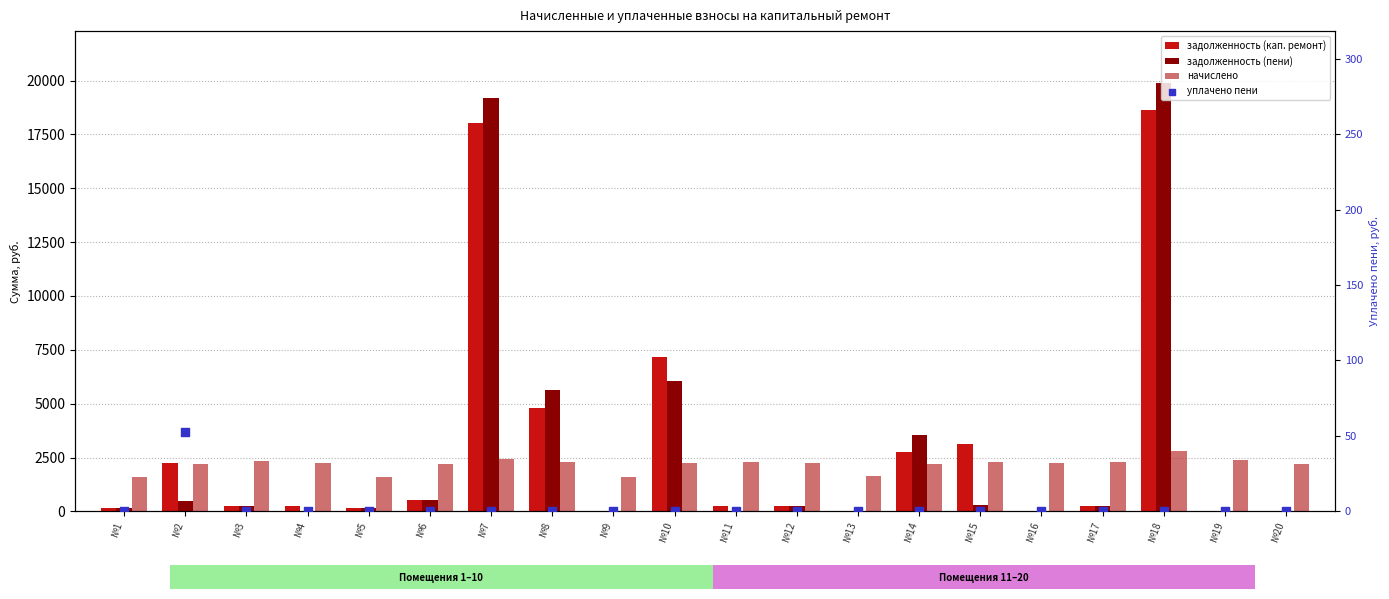

Which series has the widest spread of Y values?

задолженность (пени)